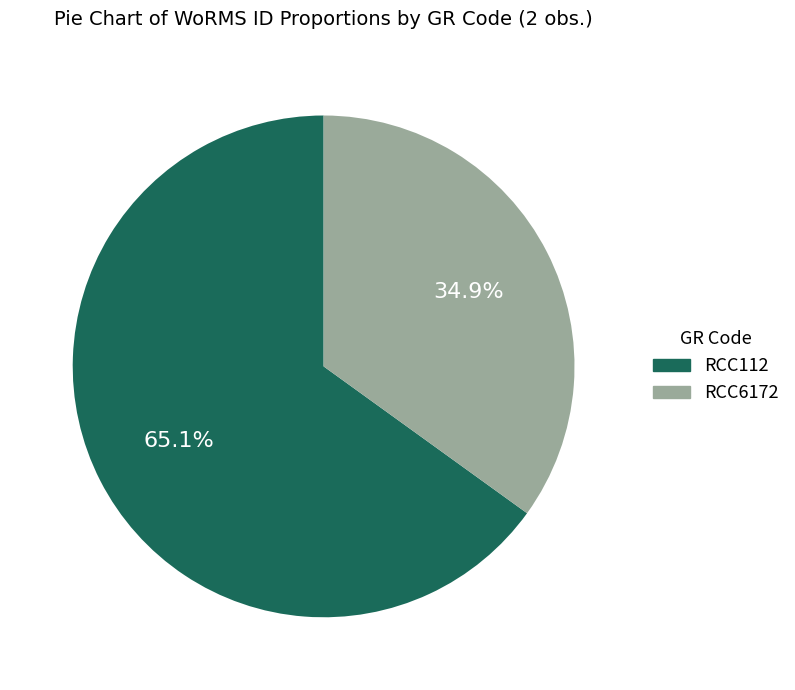

Does any single category account for the majority?

Yes